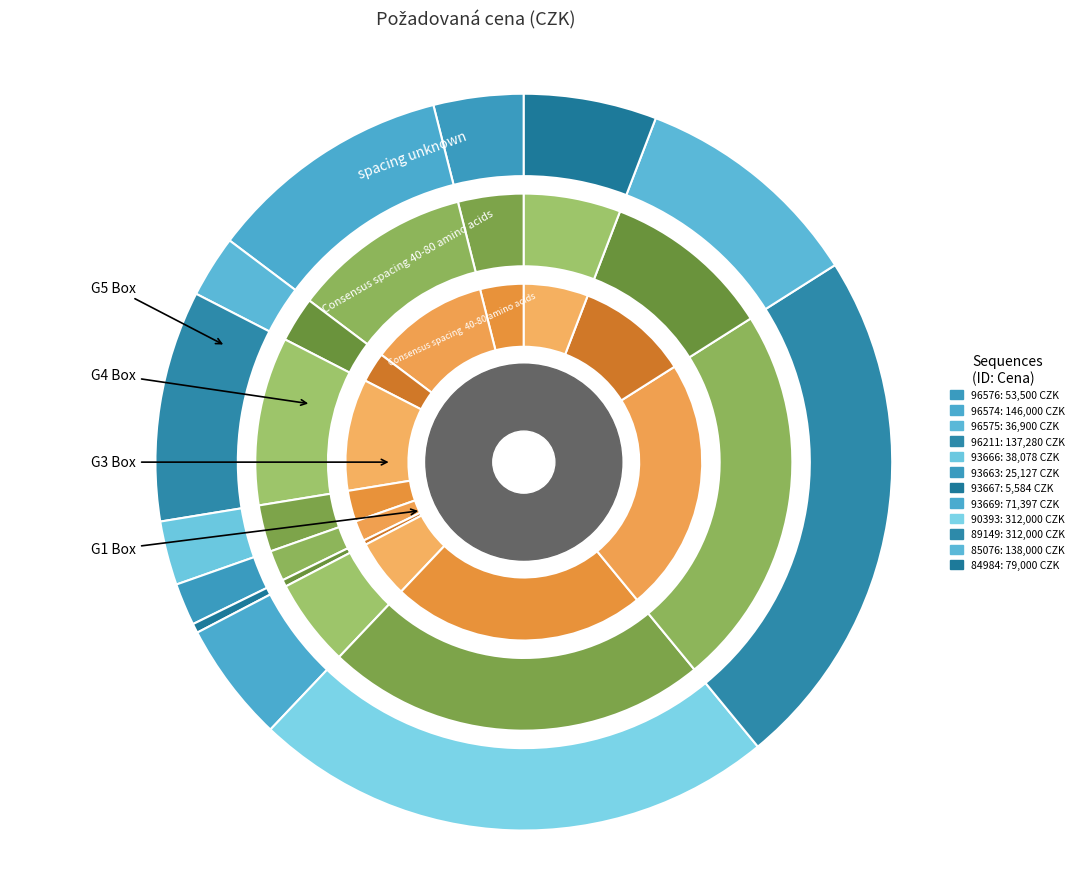

Which slice is the smallest?

93667